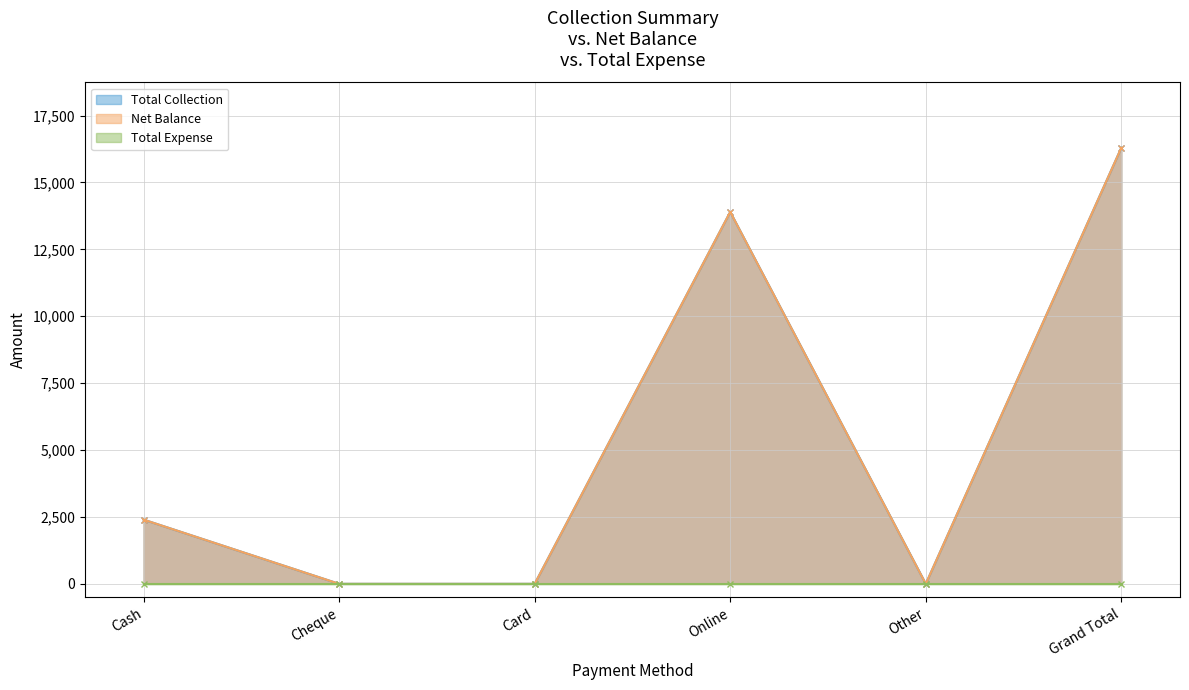

What is the label of the 1st point from the left?

Cash